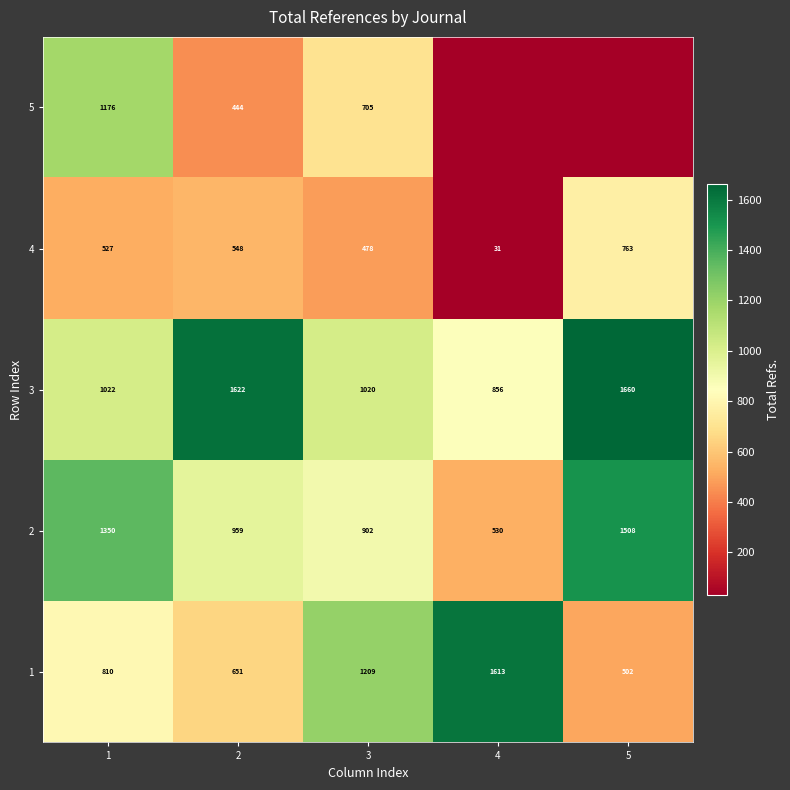

At which label does 1 reach its peak?

4